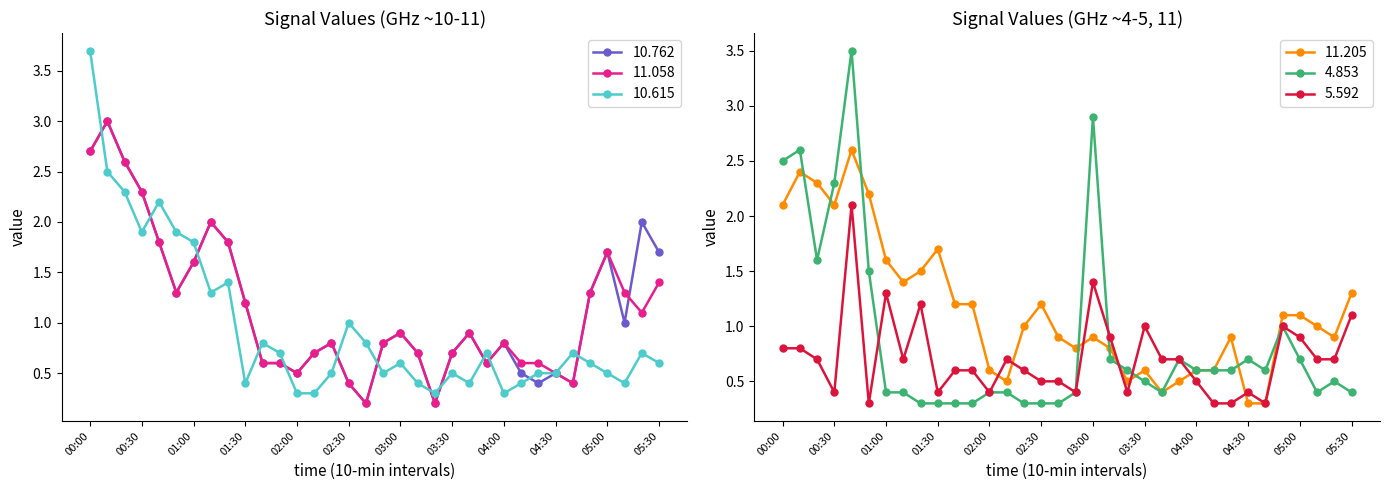

Which series has the largest total across all categories?

10.762